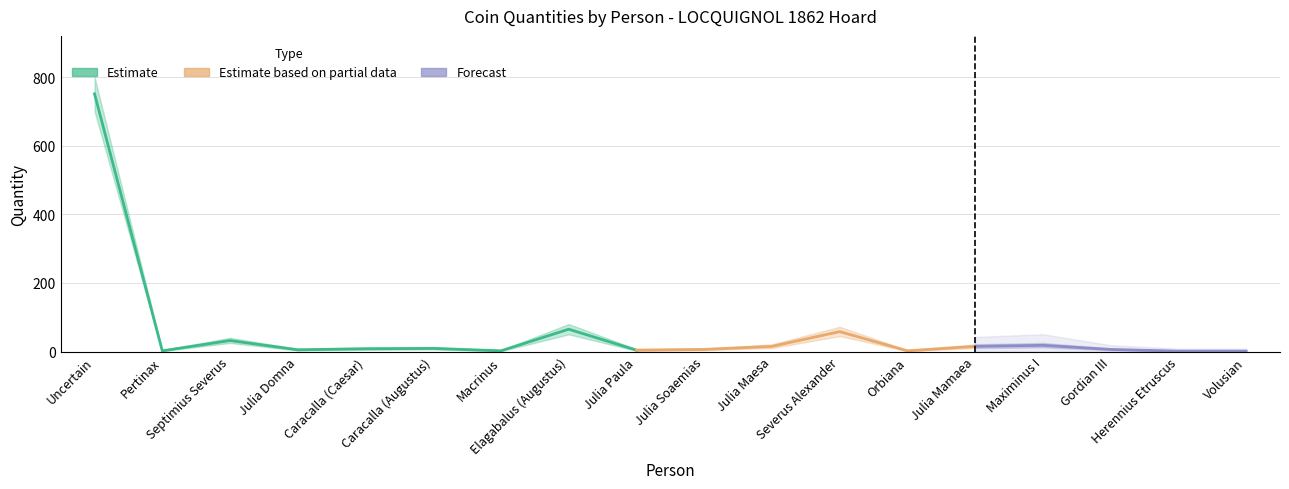

Between Caracalla (Caesar) and Macrinus, which is larger?

Caracalla (Caesar)